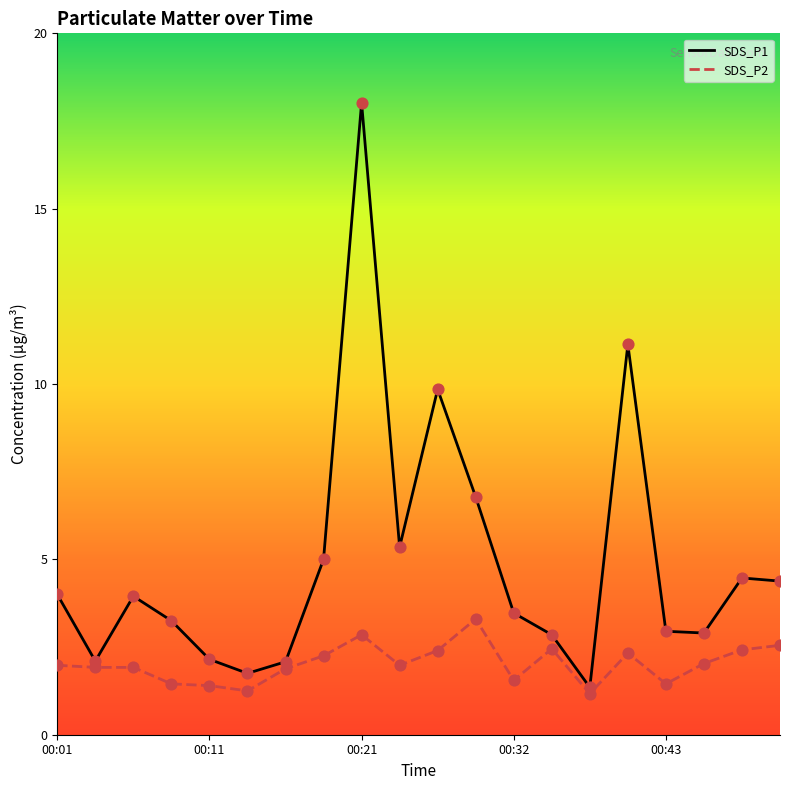

Which series has the widest spread of values?

SDS_P1